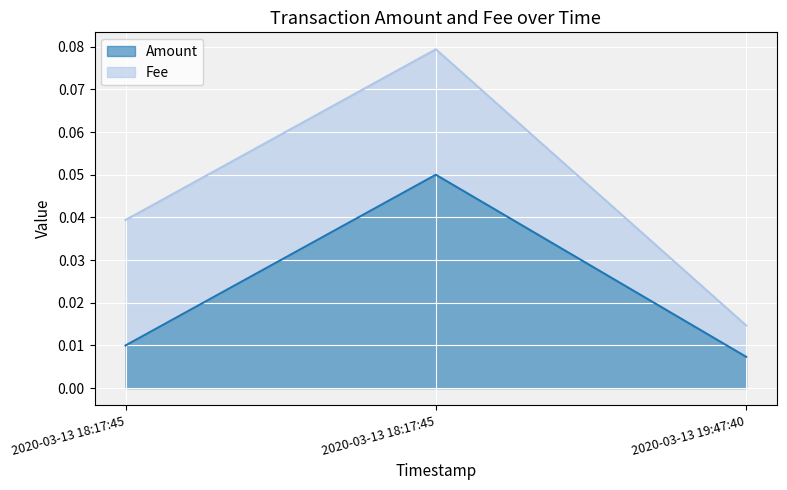

Reading left to right, transcribe all the data shown in this chart.

2020-03-13 18:17:45=0.0	2020-03-13 18:17:45=0.1	2020-03-13 19:47:40=0.0